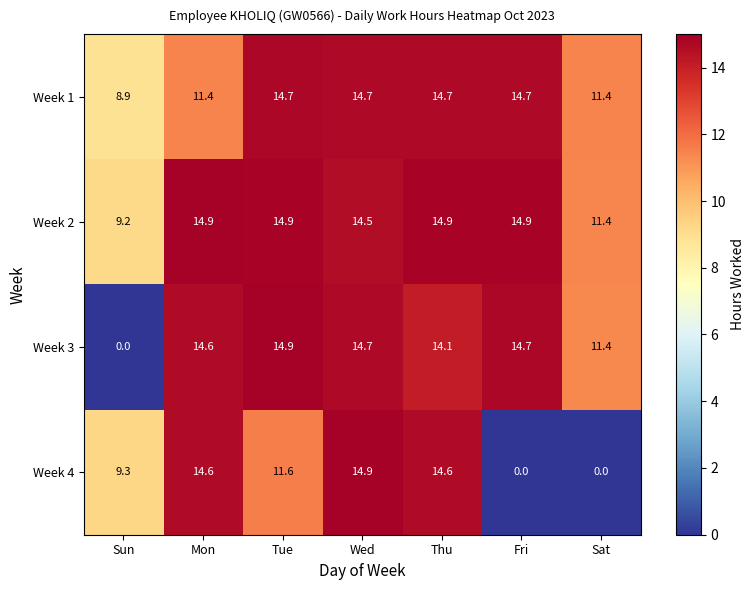

At how many categories does at least one series exceed 10?

6